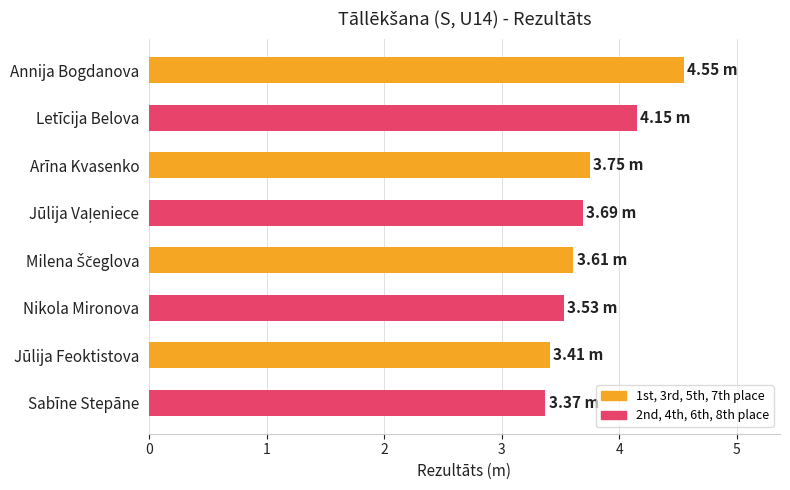

What is the label of the 8th bar from the top?

Sabīne Stepāne